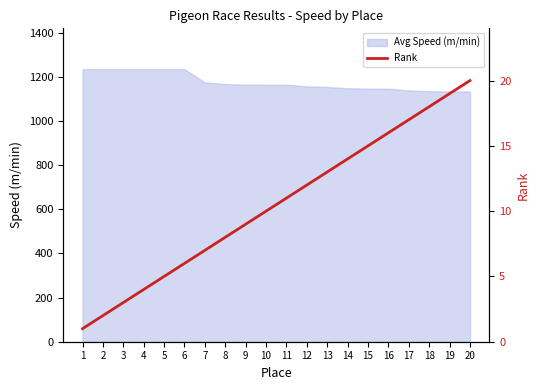

The value of Avg Speed (m/min) at 19 is 743.2. True or false?

False